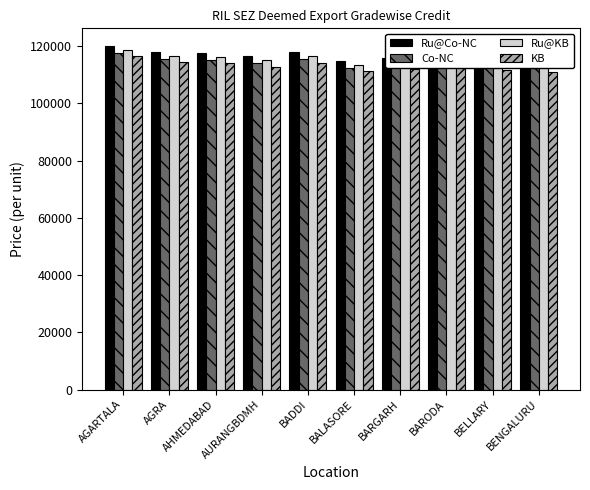

What is the smallest value displayed?

111080